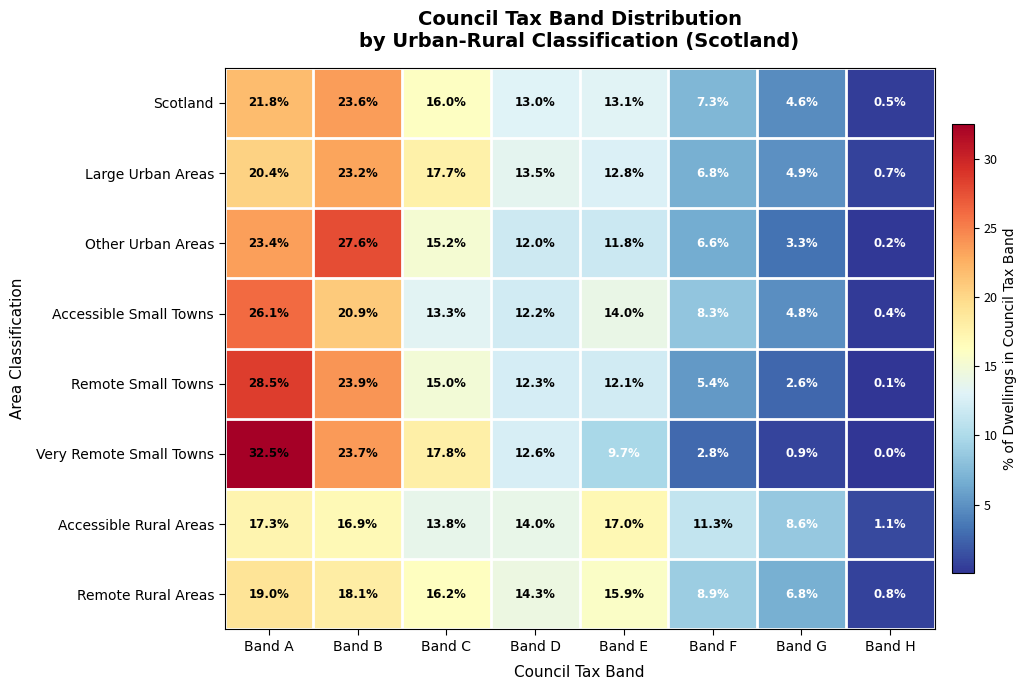

Which series has the largest total across all categories?

Other Urban Areas